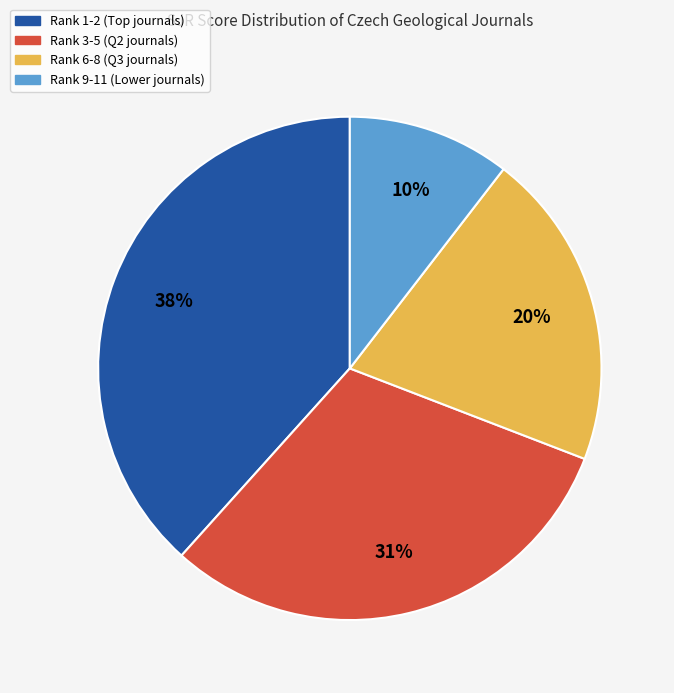

To the nearest percent, what is the average slice percentage?

25%